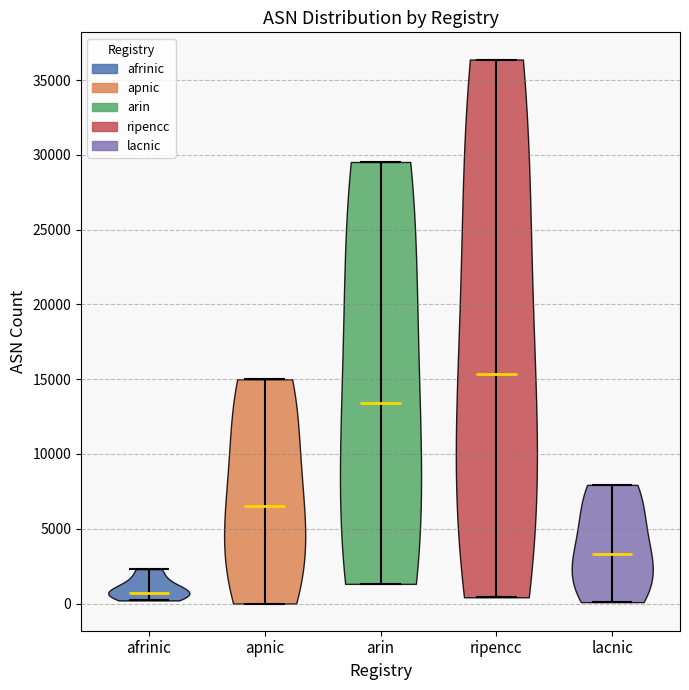

Reading left to right, read every violin against the y-axis: where its median line is, and the lowest and highest points it reaches. The values are not printed on the chart, so give them approximately, as read against the axis.

afrinic: median line 500, lowest point 0, highest point 2500
apnic: median line 6500, lowest point 0, highest point 15000
arin: median line 13500, lowest point 1500, highest point 29500
ripencc: median line 15500, lowest point 500, highest point 36500
lacnic: median line 3500, lowest point 0, highest point 8000